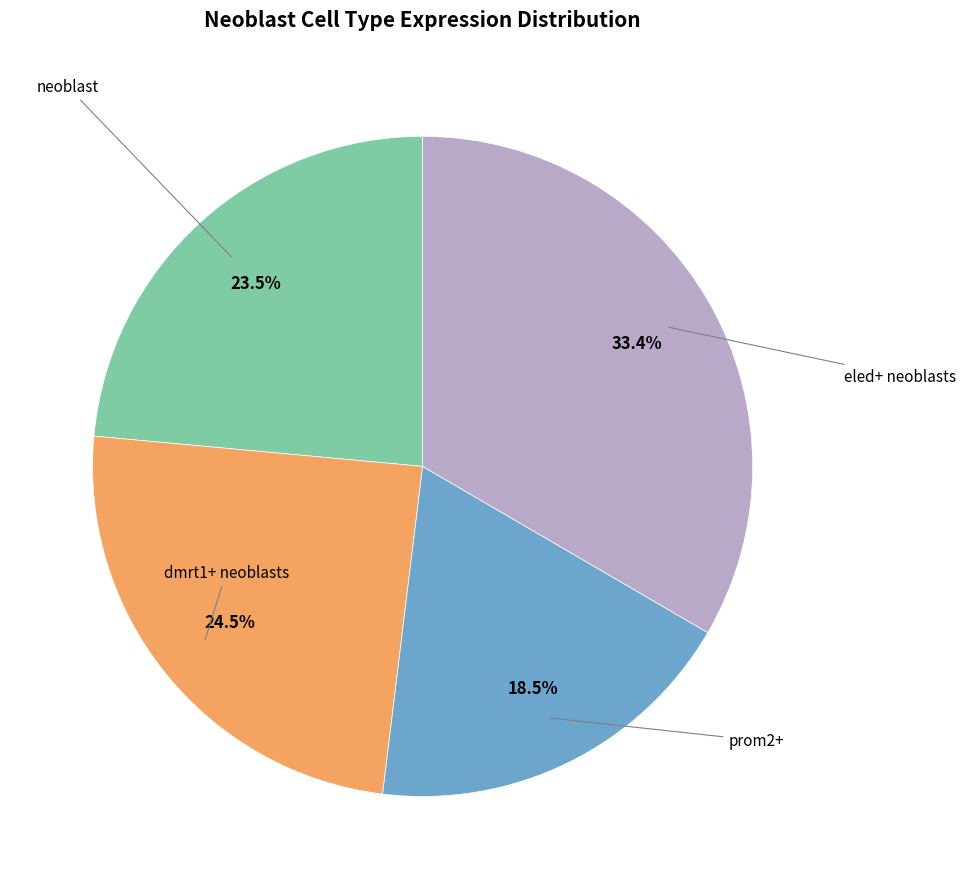

Does any single category account for the majority?

No